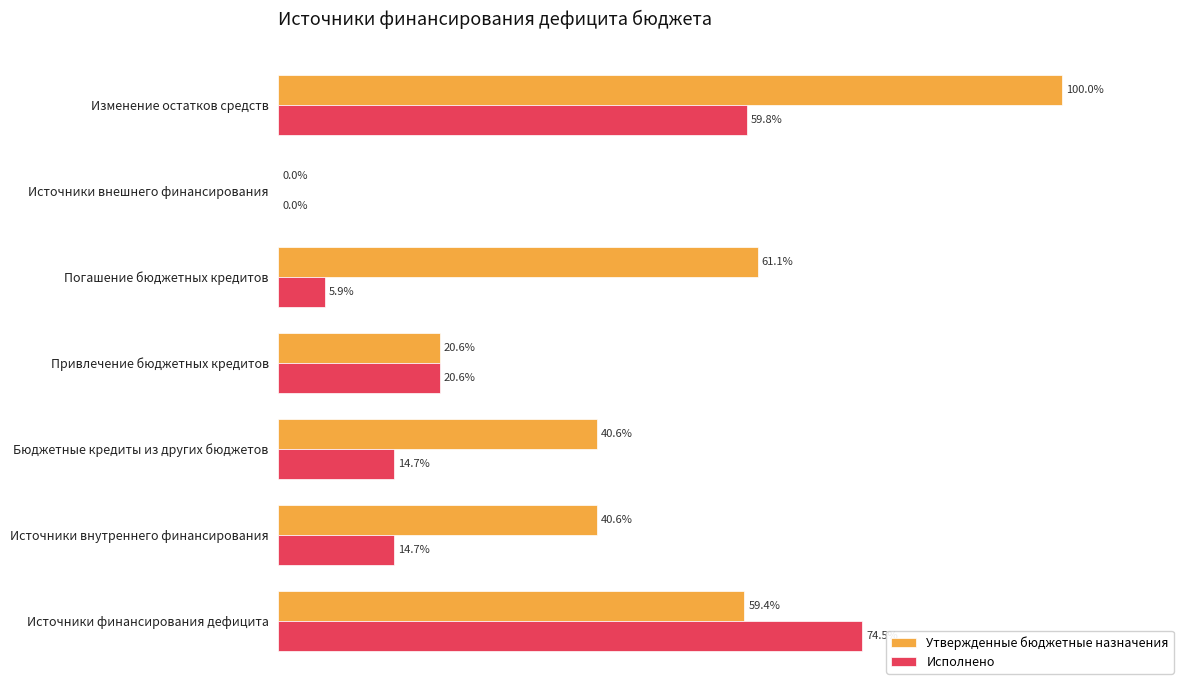

Where is Исполнено nearest to the value 37?

Привлечение бюджетных кредитов